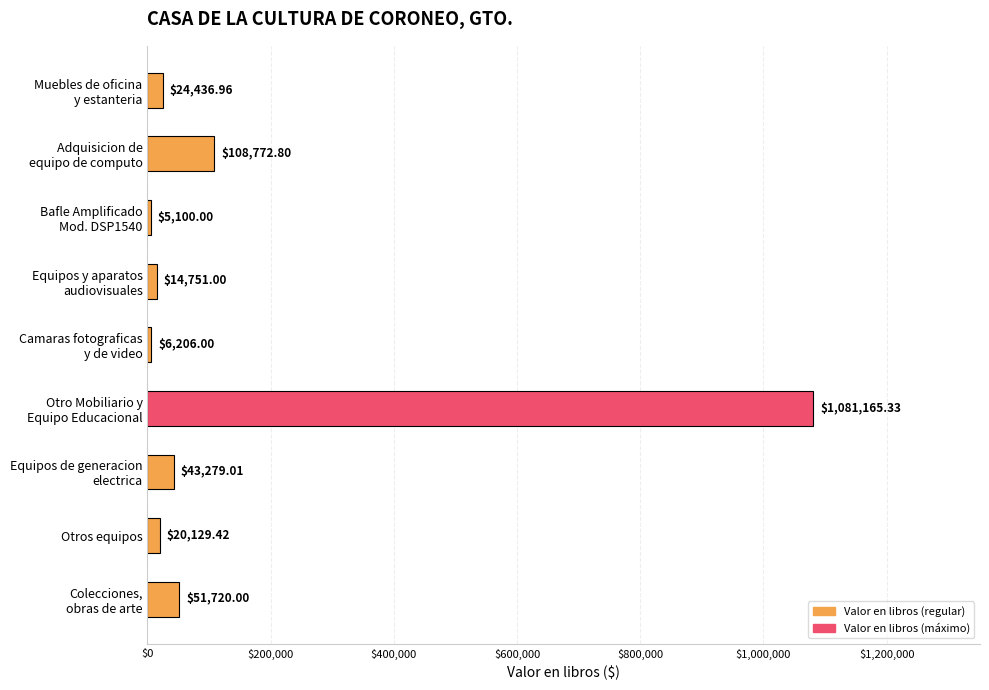

Count the number of data series in this chart.

1